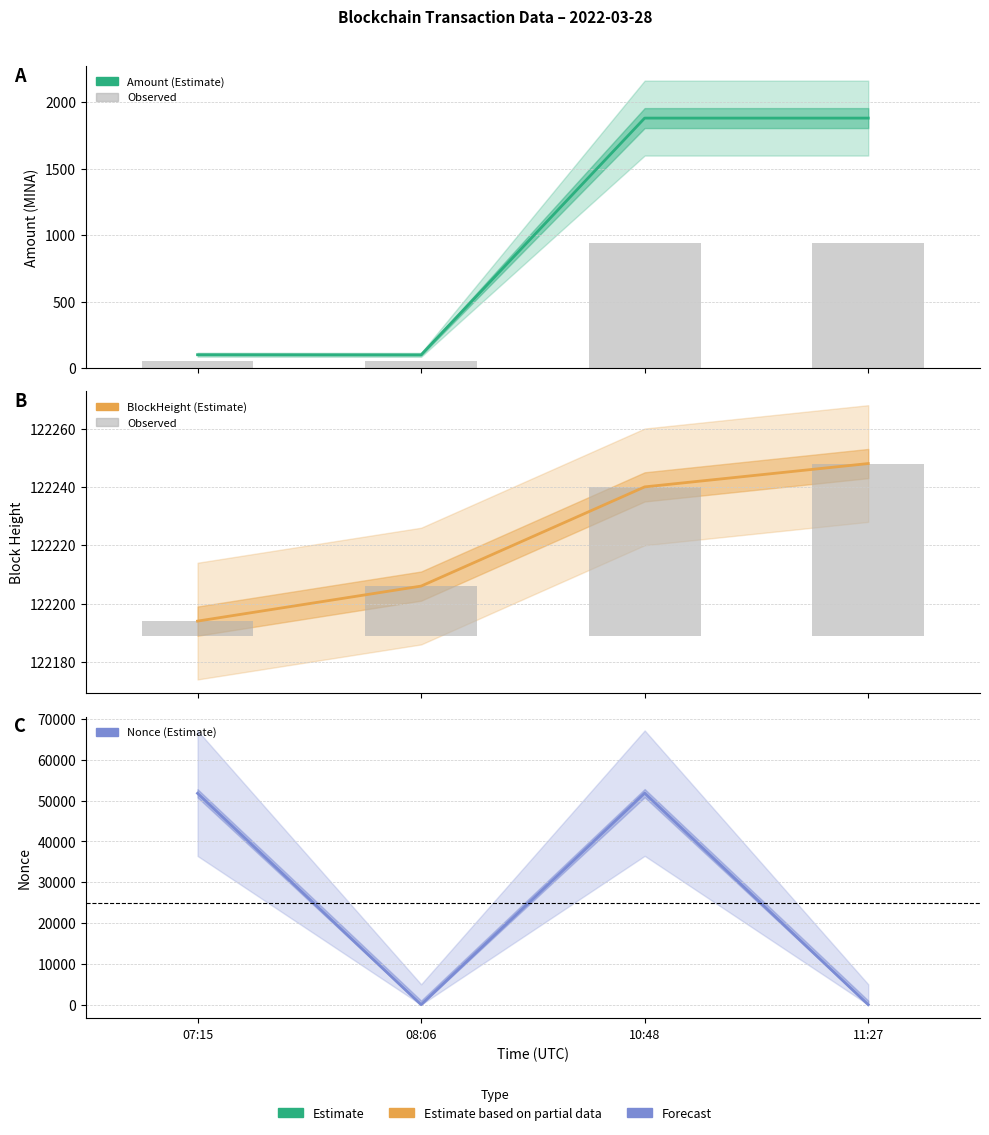

Reading right to left, what are all the values shown in this chart?

Amount: 11:27=1880.3	10:48=1880.3	08:06=98.5	07:15=99.5
Observed Amount: 11:27=940.2	10:48=940.2	08:06=49.2	07:15=49.8
BlockHeight: 11:27=122248.0	10:48=122240.0	08:06=122206.0	07:15=122194.0
Observed BlockHeight: 11:27=59.0	10:48=51.0	08:06=17.0	07:15=5.0
Nonce: 11:27=1.0	10:48=51816.0	08:06=0.0	07:15=51783.0